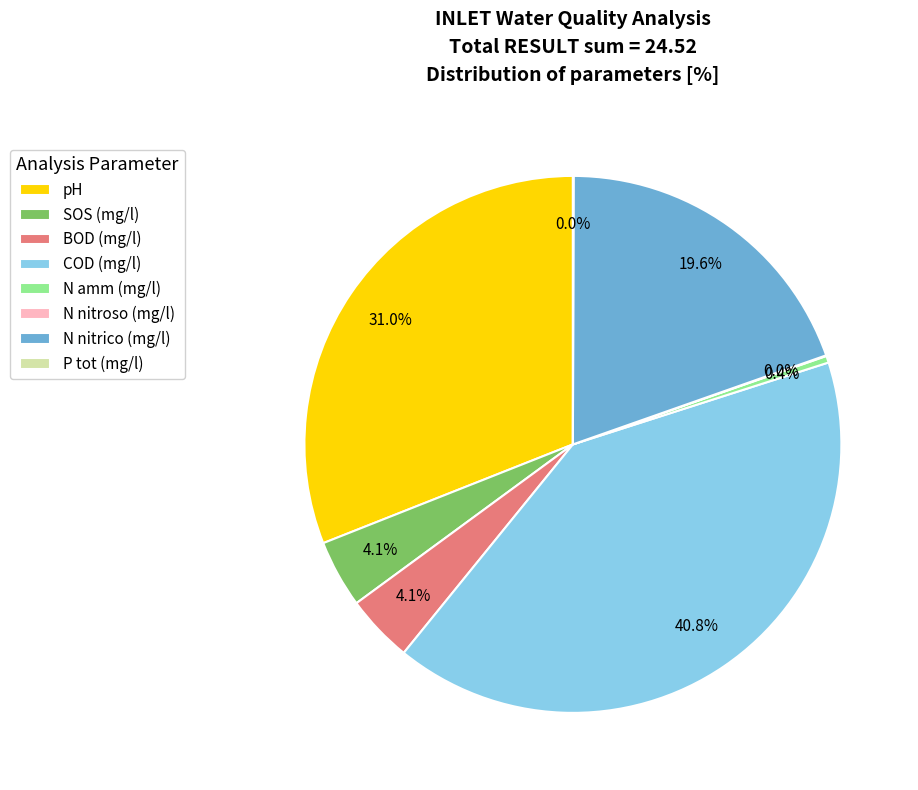

Does SOS (mg/l) represent more than half of the total?

No